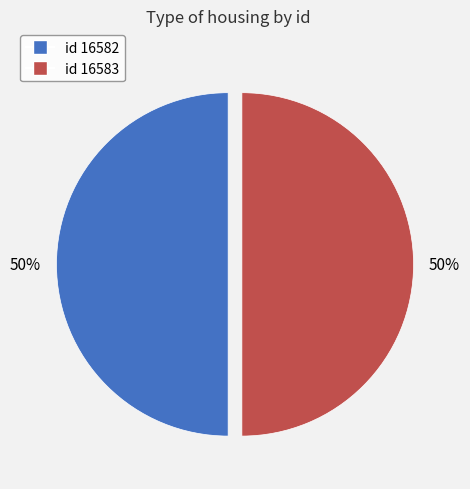

To the nearest percent, what is the average slice percentage?

50%